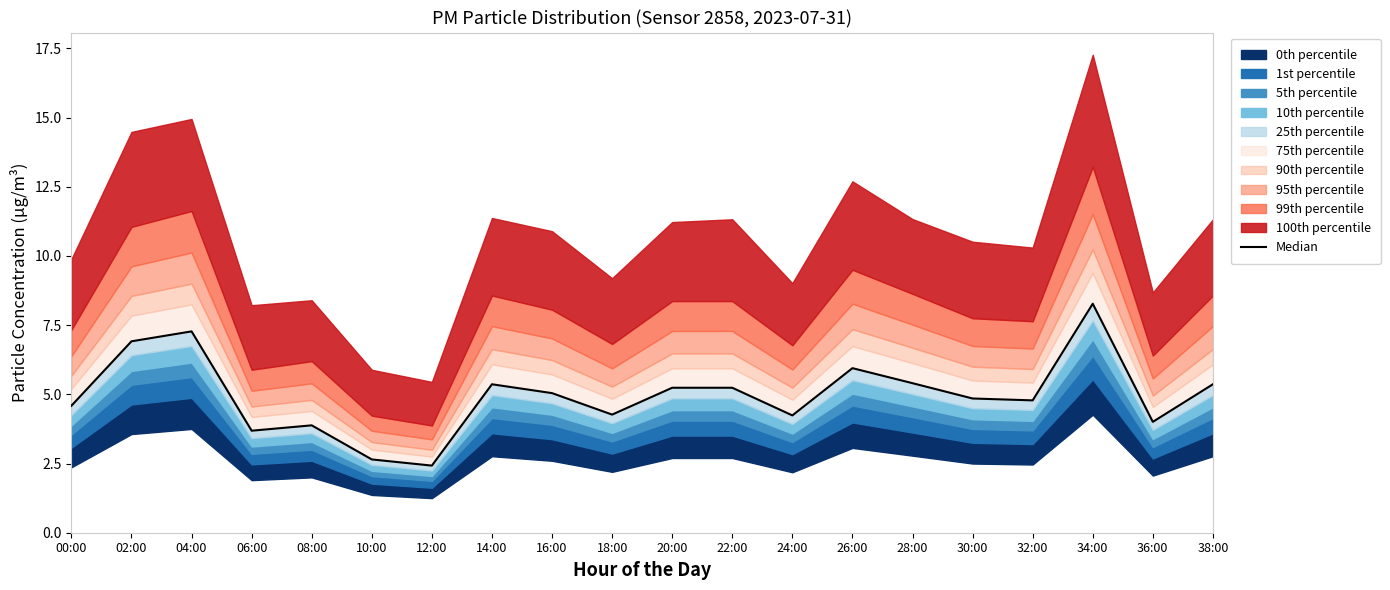

What value does the data have at 06:00?

3.7